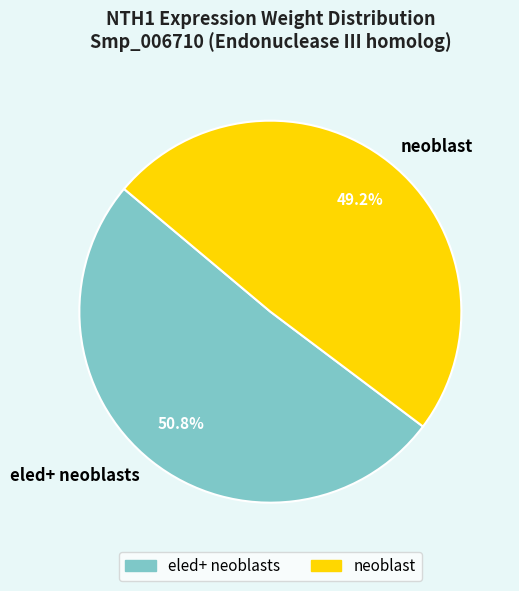

What is the majority slice?

eled+ neoblasts